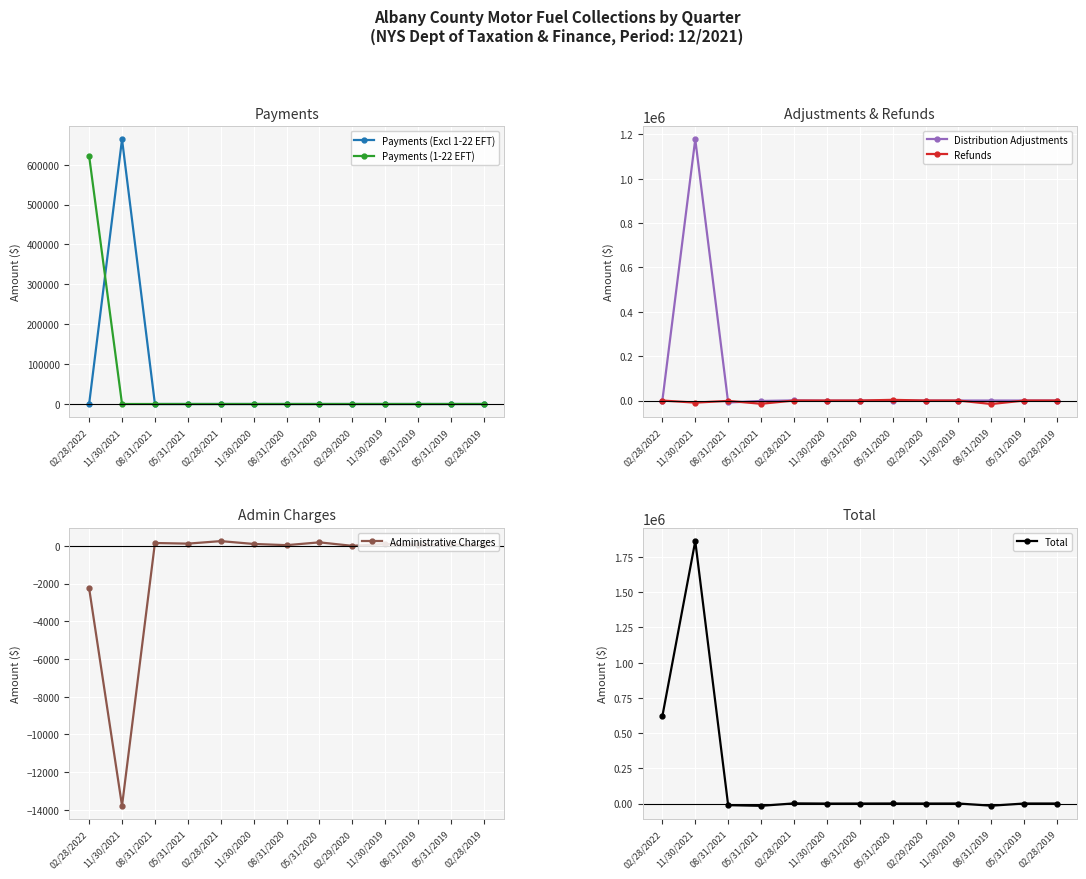

What is the difference between the Total values at 05/31/2020 and 02/28/2022?

619339.2